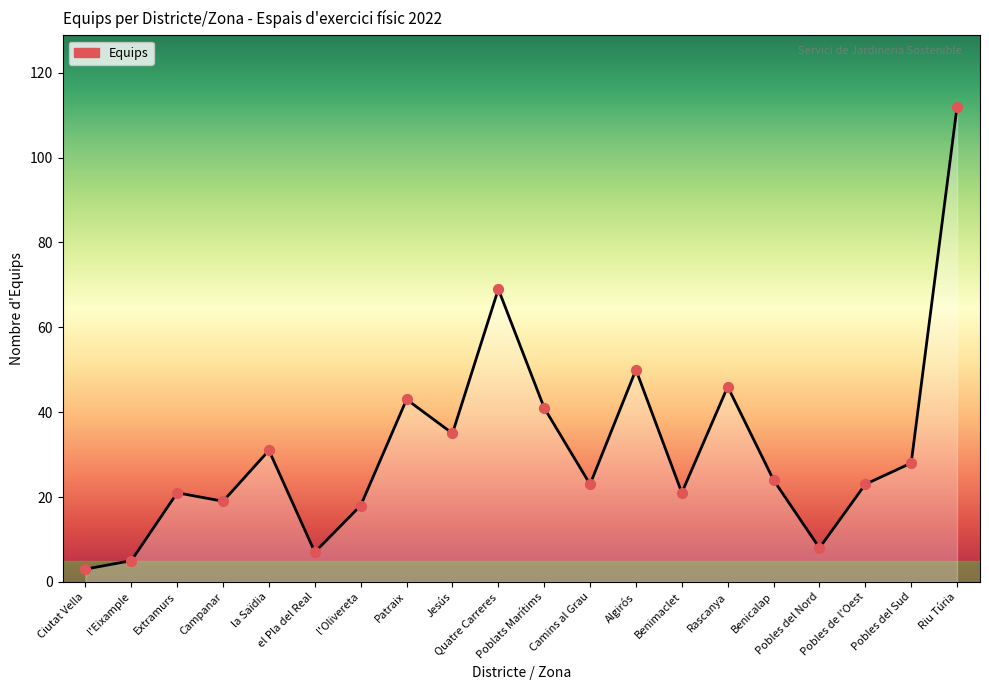

What is the change in value from Extramurs to la Saïdia?

+10